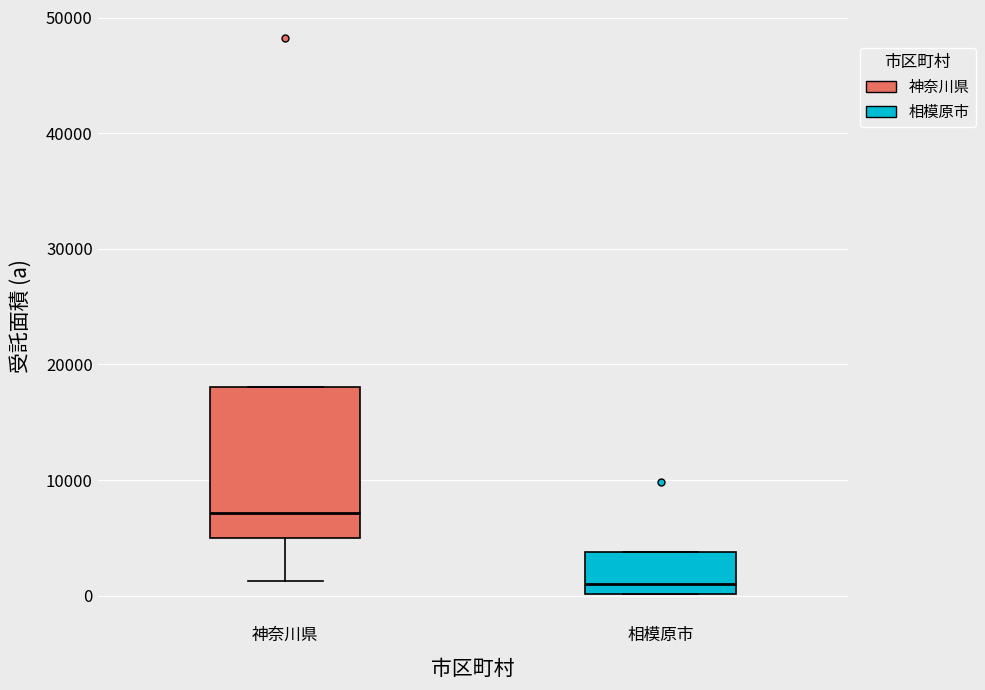

Reading left to right, transcribe this box plot: for each box, give where its median line is, the range the box spans, and where its two whiskers end, as read against the y-axis. The values are not printed on the chart, so give them approximately, as read against the axis.

神奈川県: median 7000, box 5000 to 18000, whiskers 1000 to 18000
相模原市: median 1000, box 0 to 4000, whiskers 0 to 4000